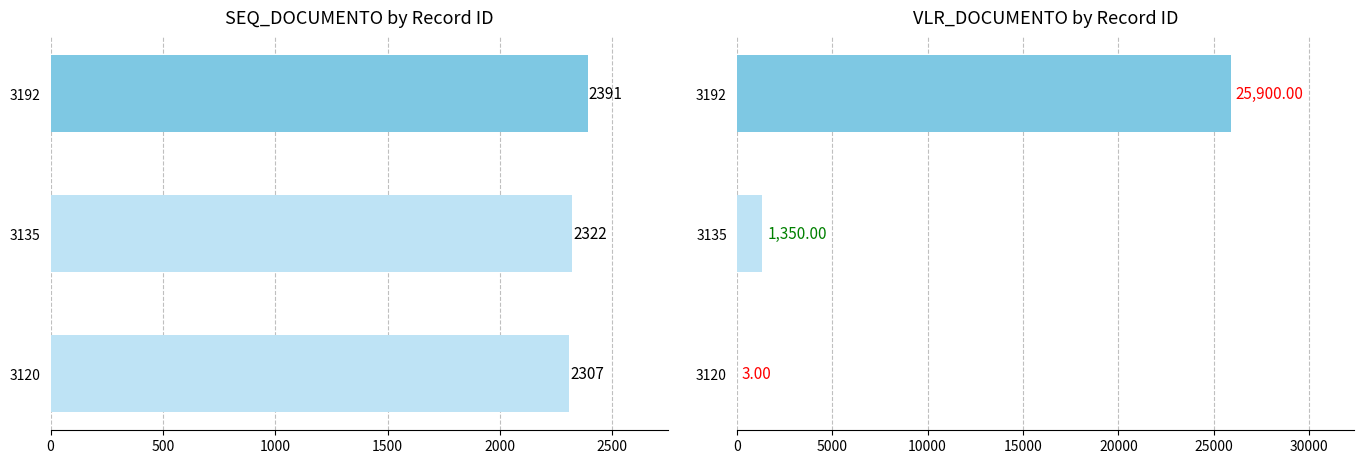

How many categories are shown in the chart?

3